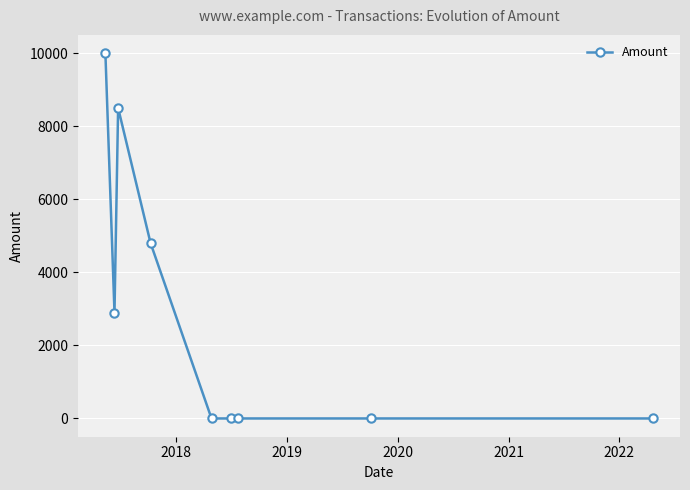

What is the sum of all values?

26200.0